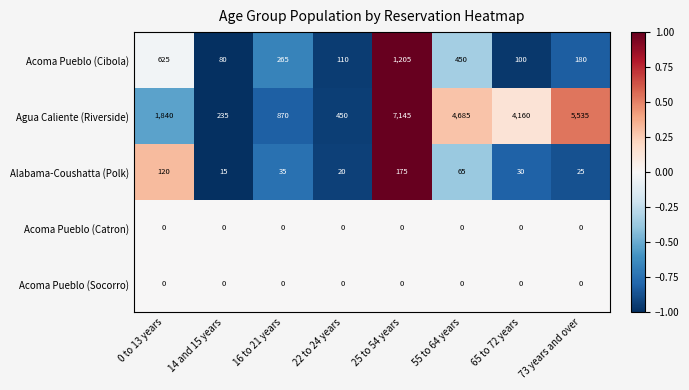

At which category is the sum across all series the highest?

25 to 54 years